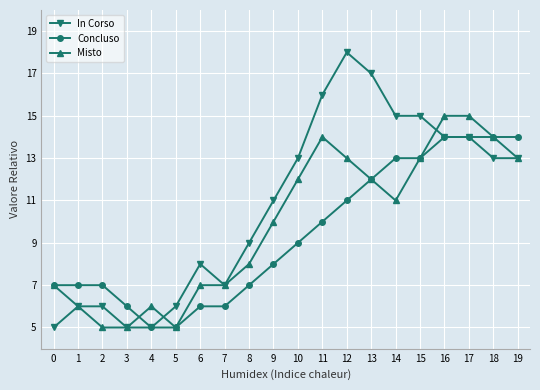

What is the value of the Misto point at the 1st from the left?

7